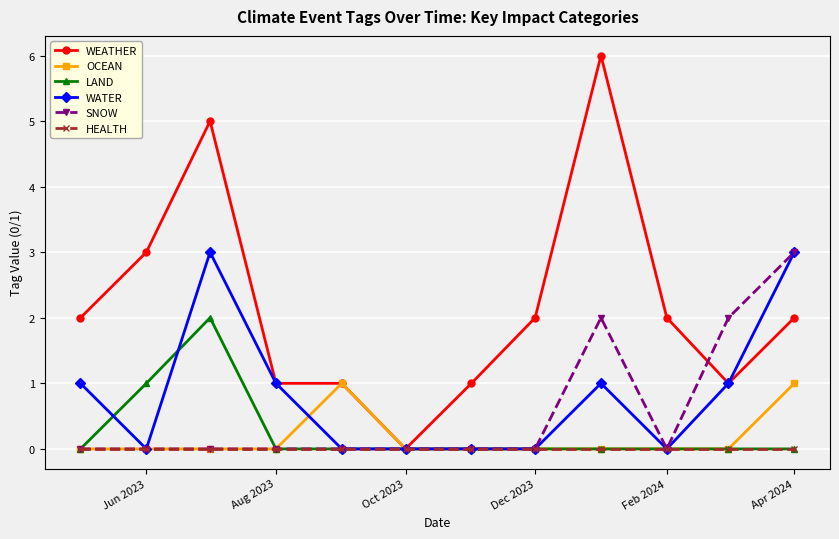

Which series has the widest spread of values?

WEATHER